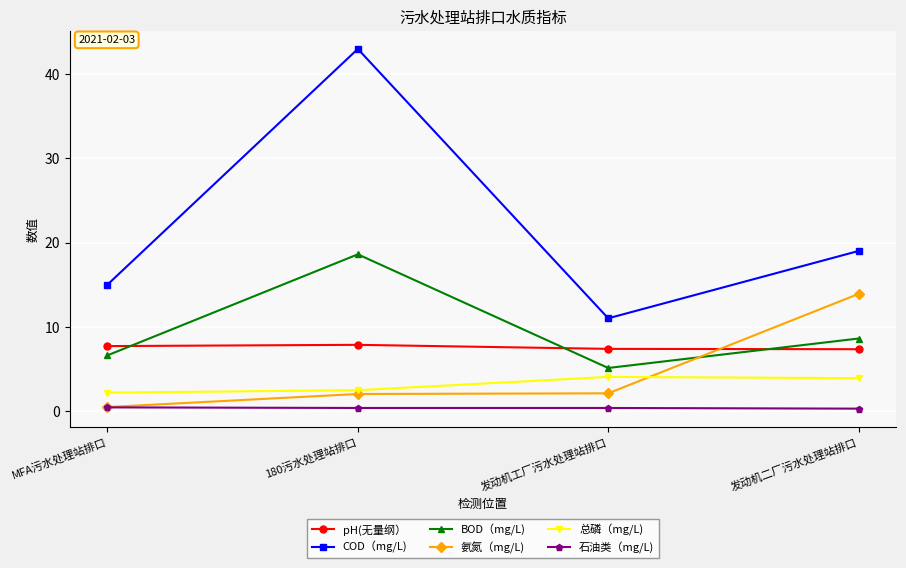

What is the minimum value for COD（mg/L)?

11.0